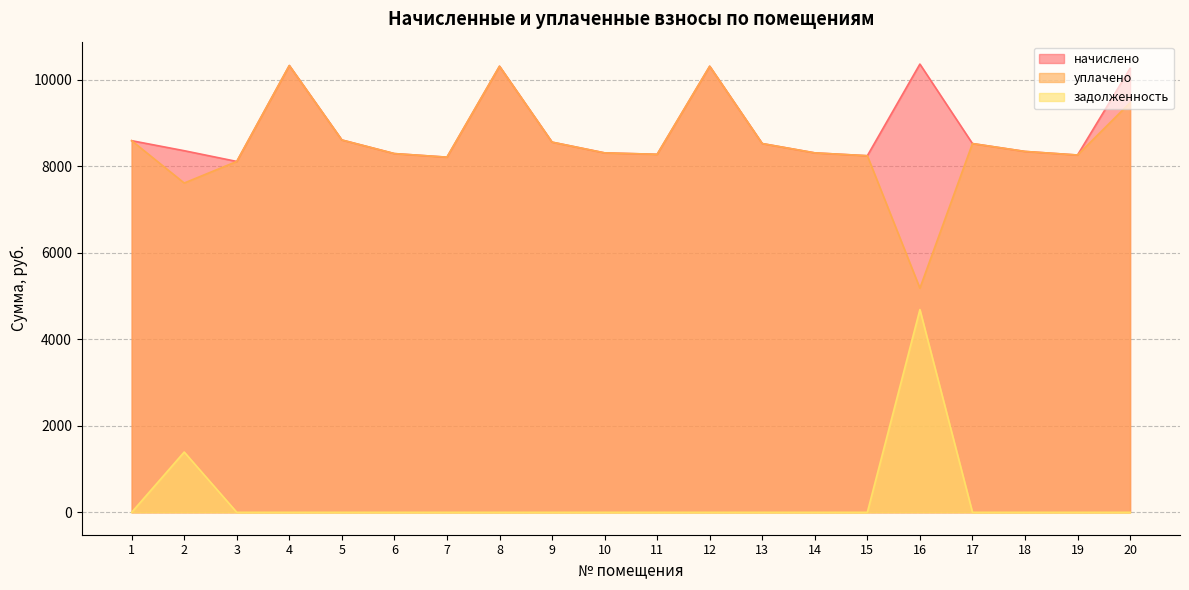

Reading left to right, what are all the values shown in this chart?

начислено: 1=8594.6	2=8362.8	3=8114.4	4=10333.4	5=8611.2	6=8296.6	7=8213.8	8=10316.9	9=8561.5	10=8313.1	11=8280.0	12=10316.9	13=8528.4	14=8313.1	15=8246.9	16=10366.6	17=8528.4	18=8346.2	19=8263.4	20=10267.2
уплачено: 1=8594.6	2=7615.4	3=8114.4	4=10333.4	5=8611.2	6=8296.6	7=8213.8	8=10316.9	9=8561.5	10=8313.1	11=8280.0	12=10316.9	13=8528.4	14=8313.1	15=8246.9	16=5183.3	17=8528.4	18=8346.2	19=8263.4	20=9473.6
задолженность: 1=0.0	2=1393.8	3=0.0	4=0.0	5=0.0	6=0.0	7=0.0	8=0.0	9=0.0	10=0.0	11=0.0	12=0.0	13=0.0	14=0.0	15=0.0	16=4688.7	17=0.0	18=0.0	19=0.0	20=0.0